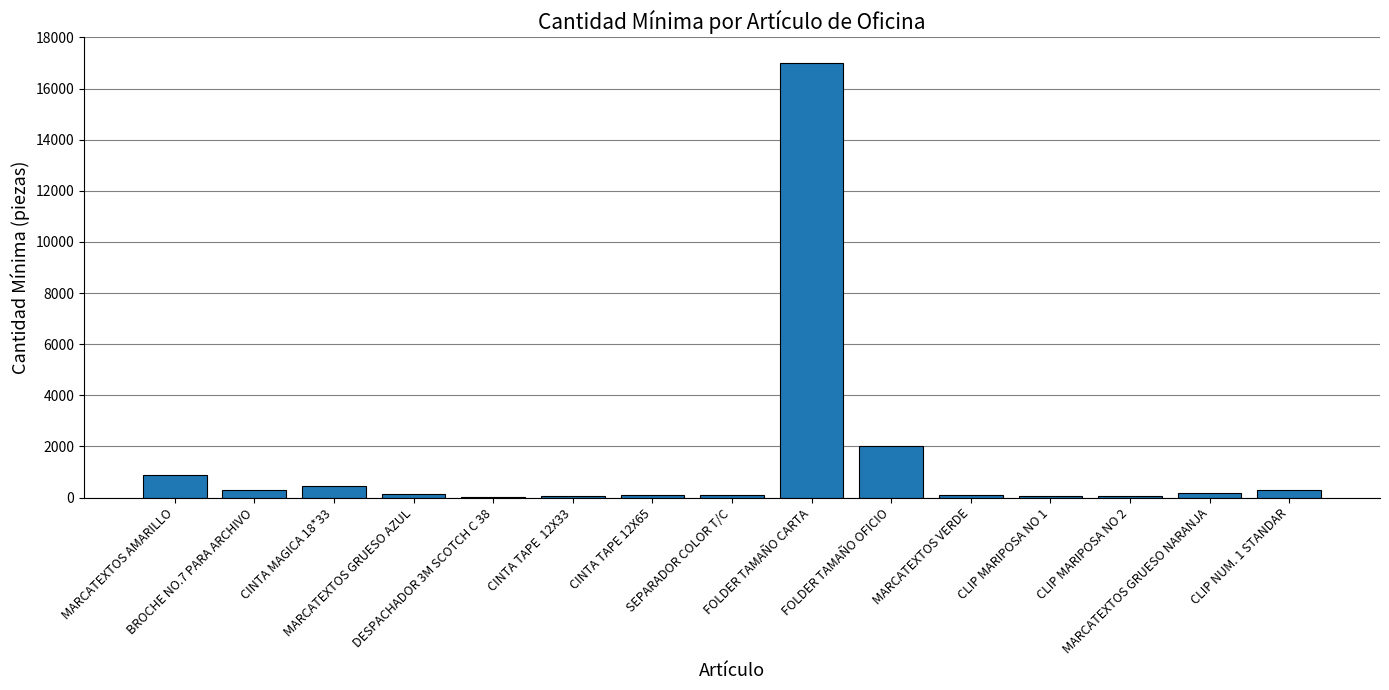

True or false: the data shows 17000 at FOLDER TAMAÑO CARTA.

True